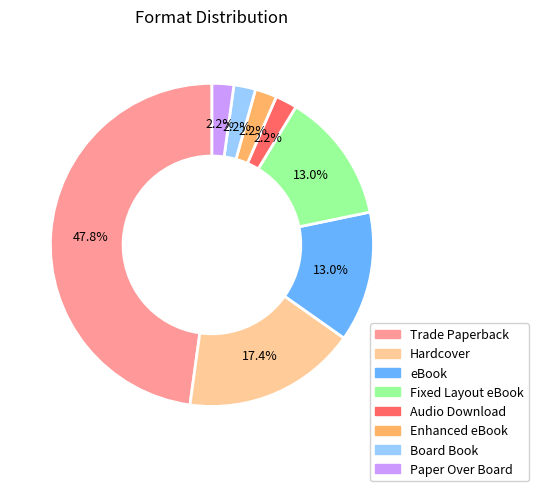

Between Fixed Layout eBook and Trade Paperback, which is larger?

Trade Paperback